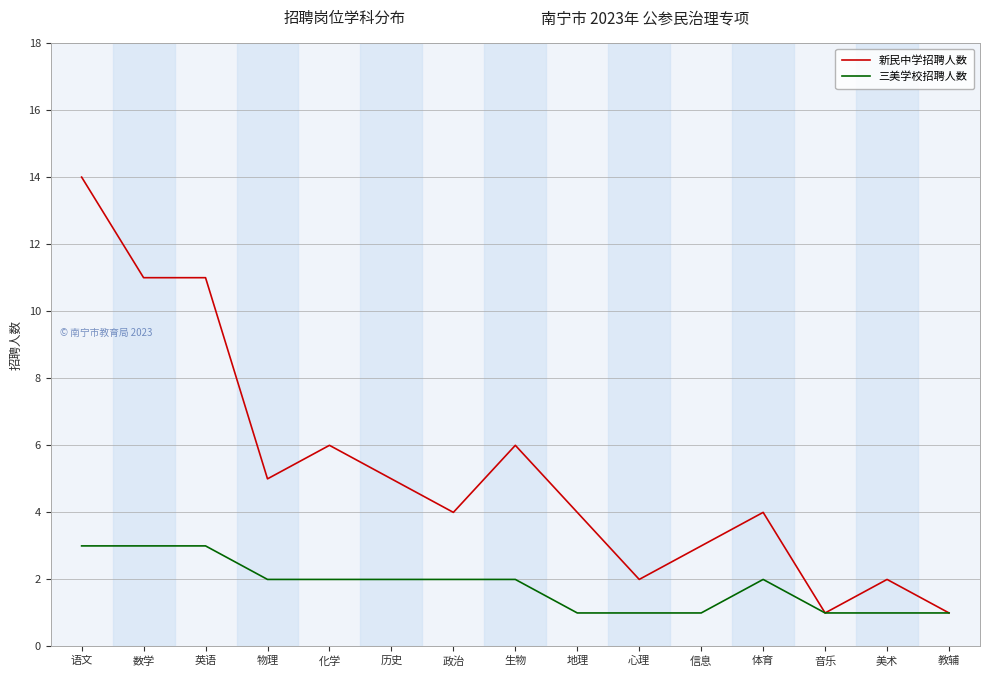

What is the greatest value displayed?

14